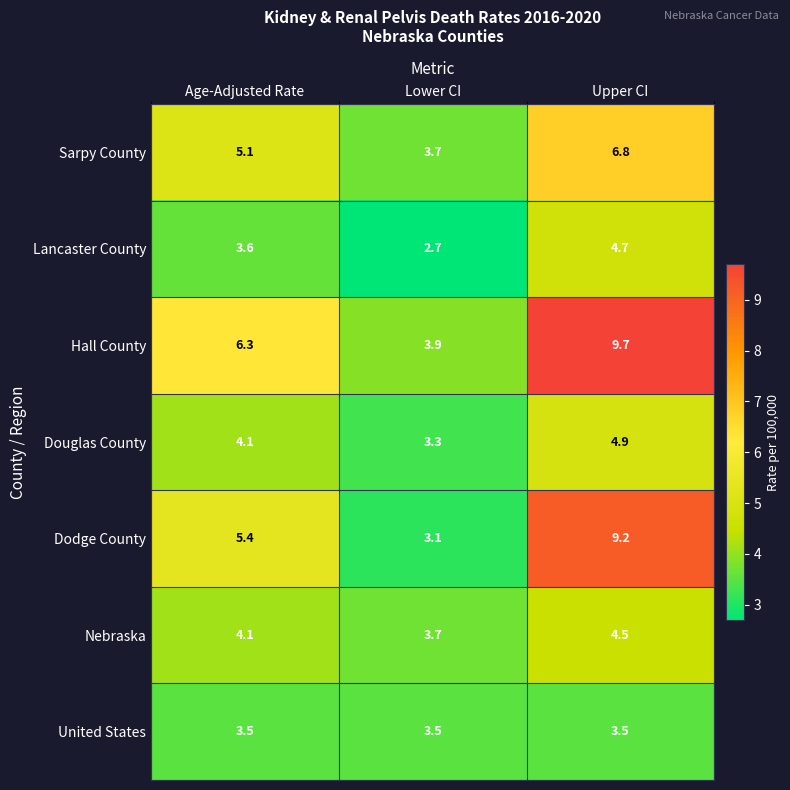

At which category is the sum across all series the highest?

Upper CI